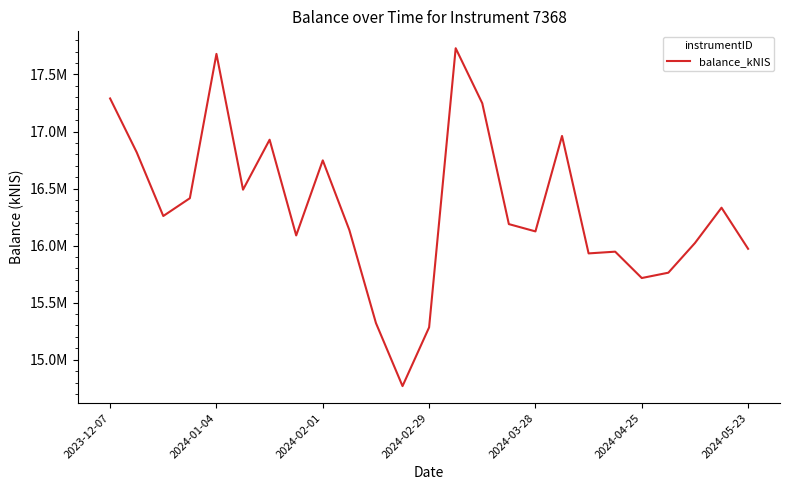

What is the minimum value shown in the chart?

14768665.5